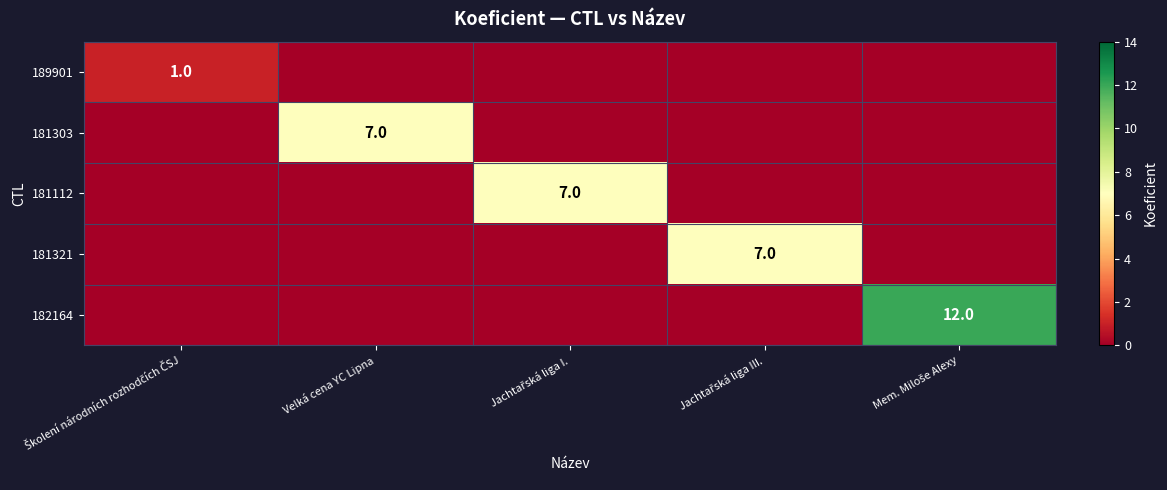

How many series are shown in this chart?

5